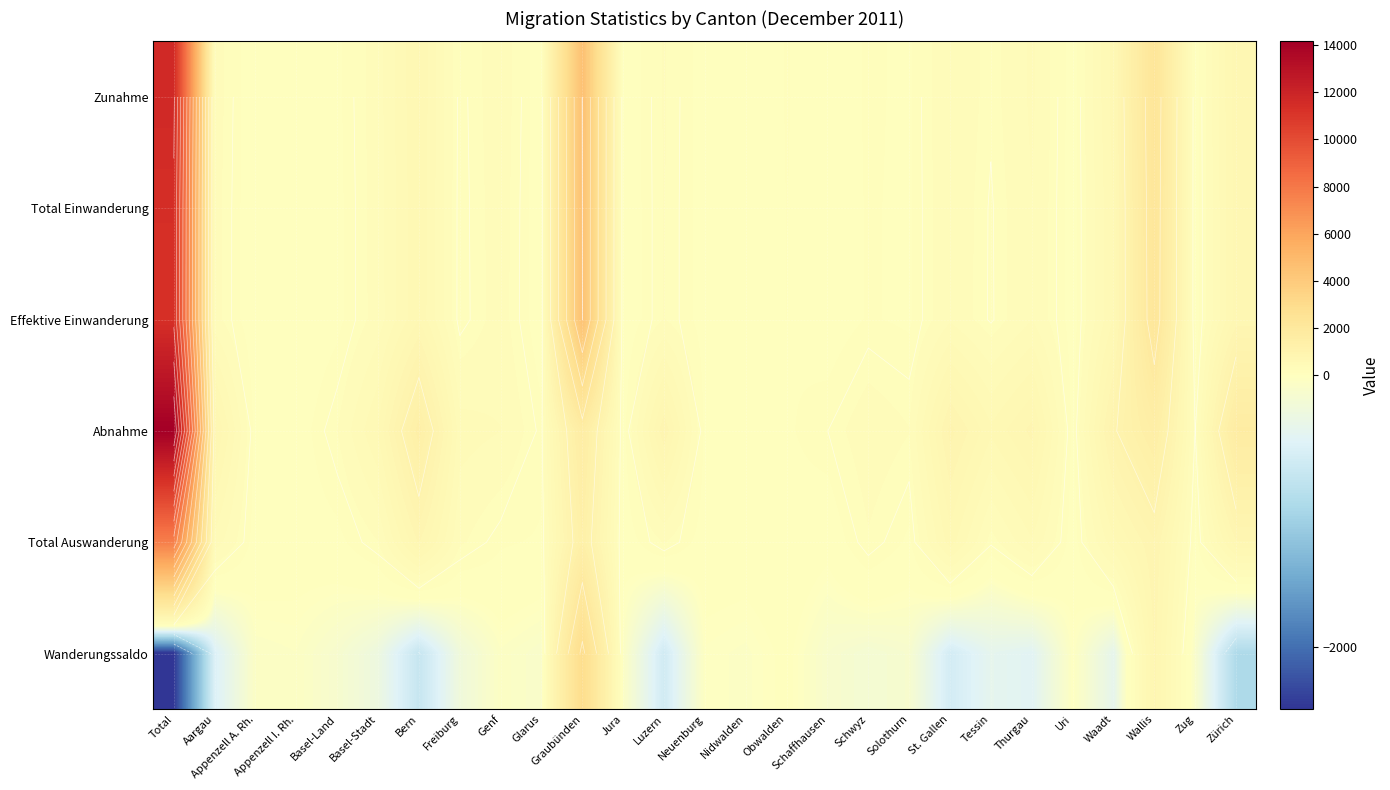

What is the difference between the Effektive Einwanderung values at Basel-Stadt and Nidwalden?

248